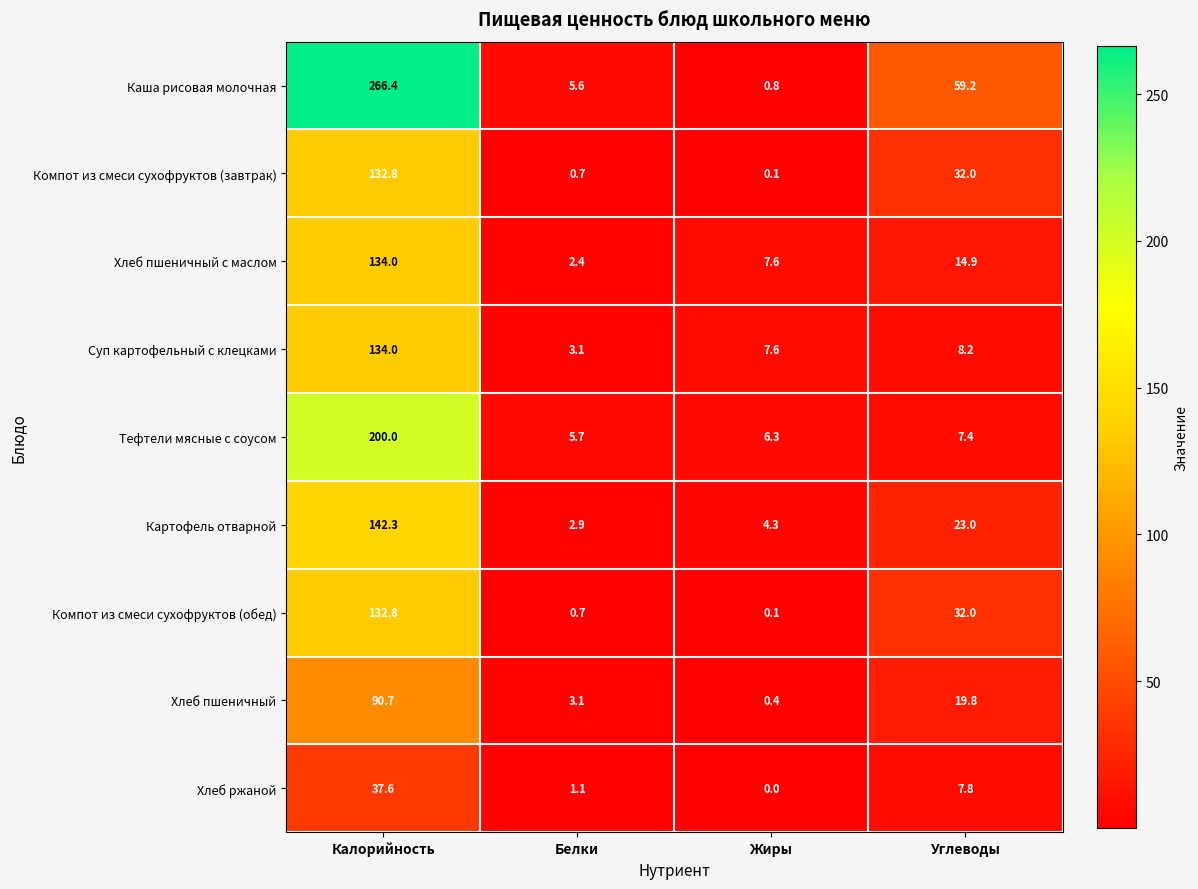

What is the spread (max minus min) of values at Жиры?

7.6